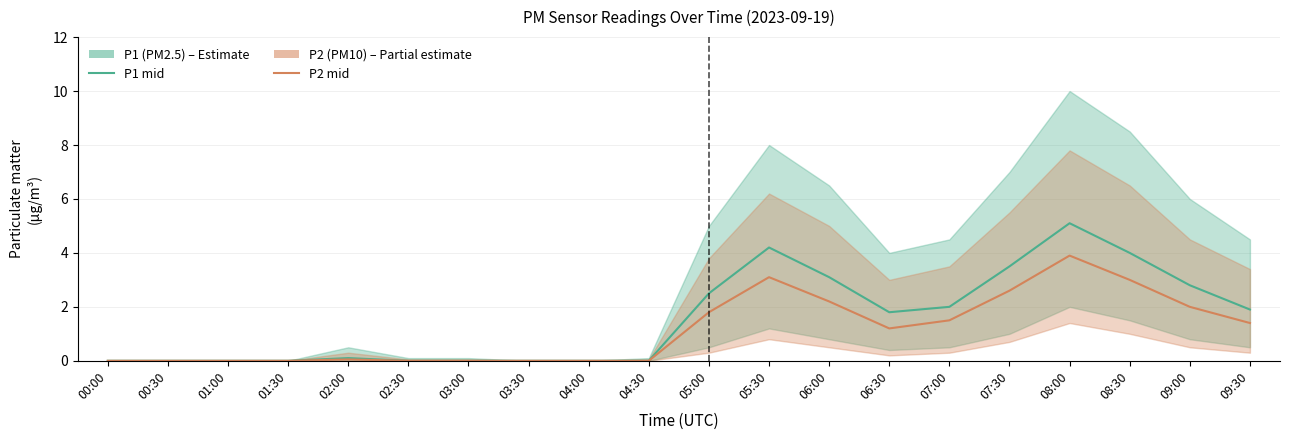

List the labels in order of P2 (PM10) mid value, largest first.

08:00, 05:30, 08:30, 07:30, 06:00, 09:00, 05:00, 07:00, 09:30, 06:30, 02:00, 00:00, 00:30, 01:00, 01:30, 02:30, 03:00, 03:30, 04:00, 04:30